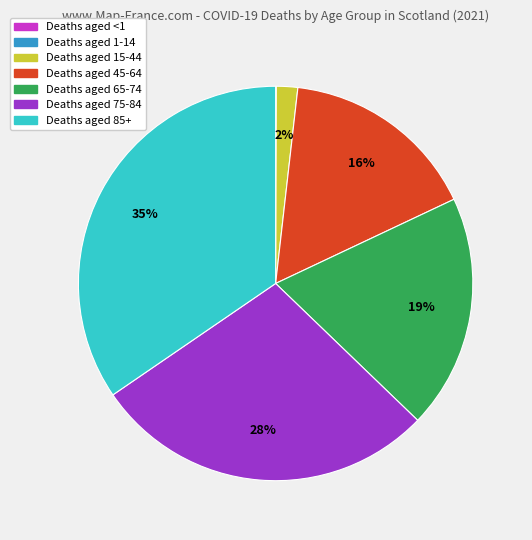

To the nearest percent, what is the average slice percentage?

14%